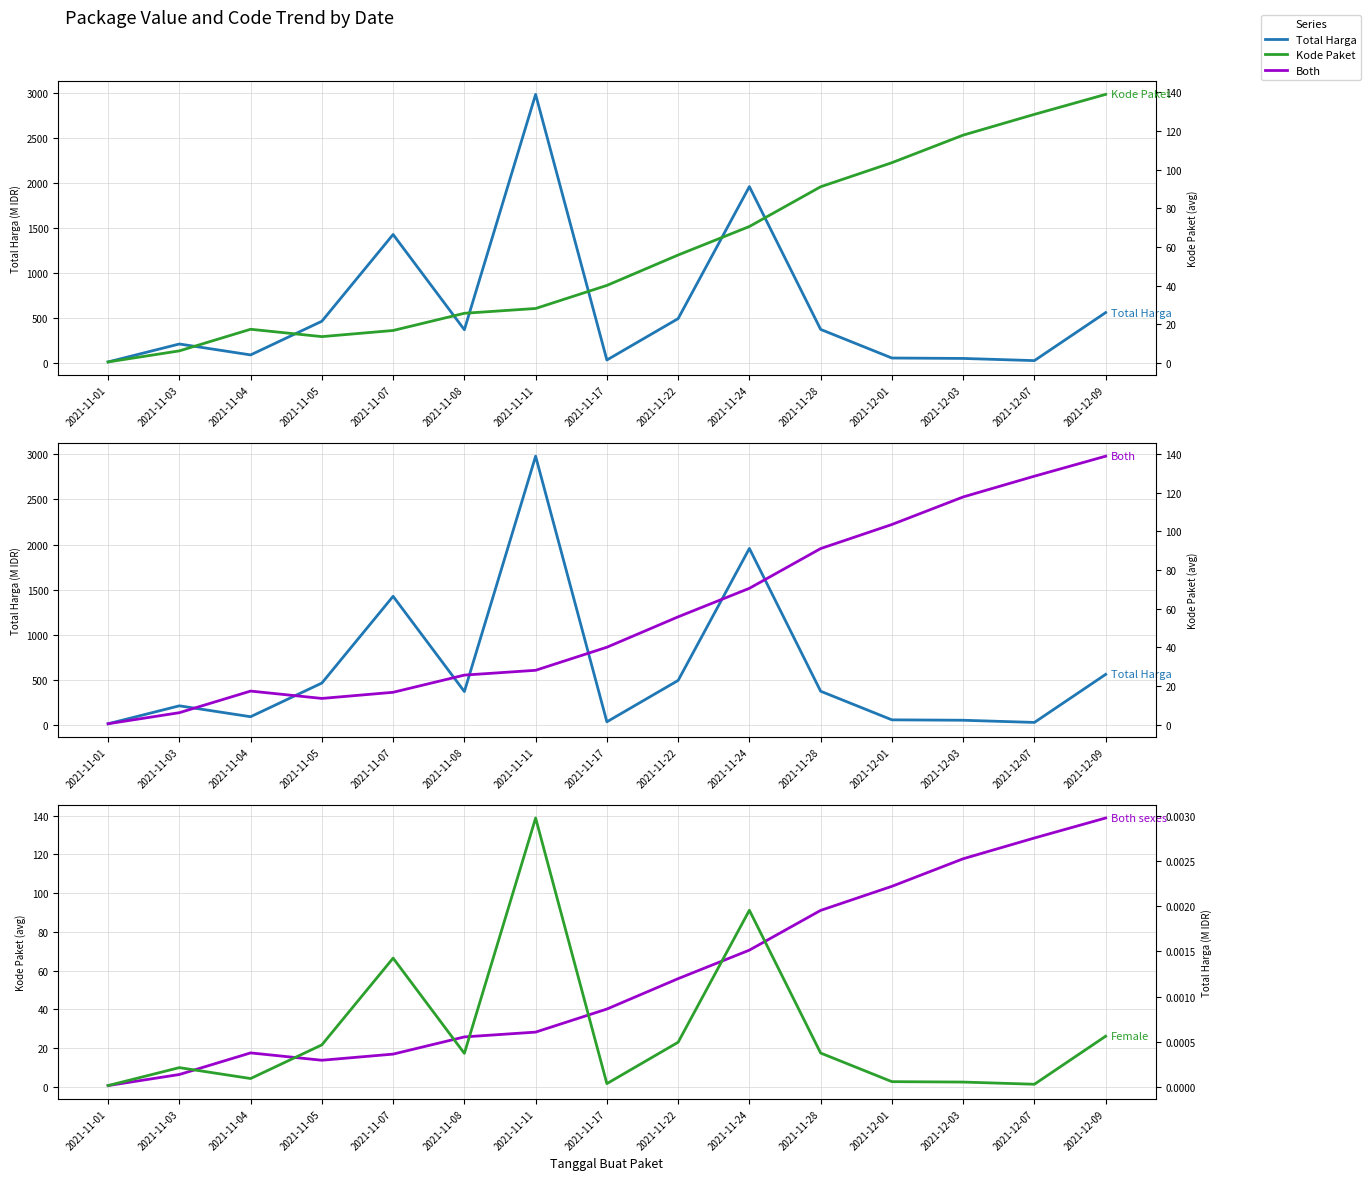

Which has a higher value, 2021-11-05 or 2021-11-03?

2021-11-05